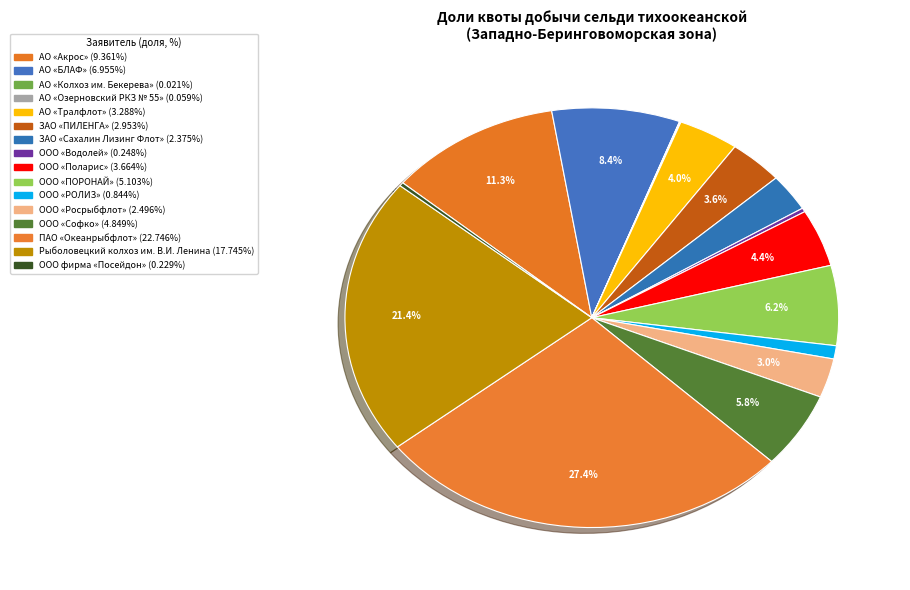

The ООО «Росрыбфлот» slice represents 3% of the pie. True or false?

True